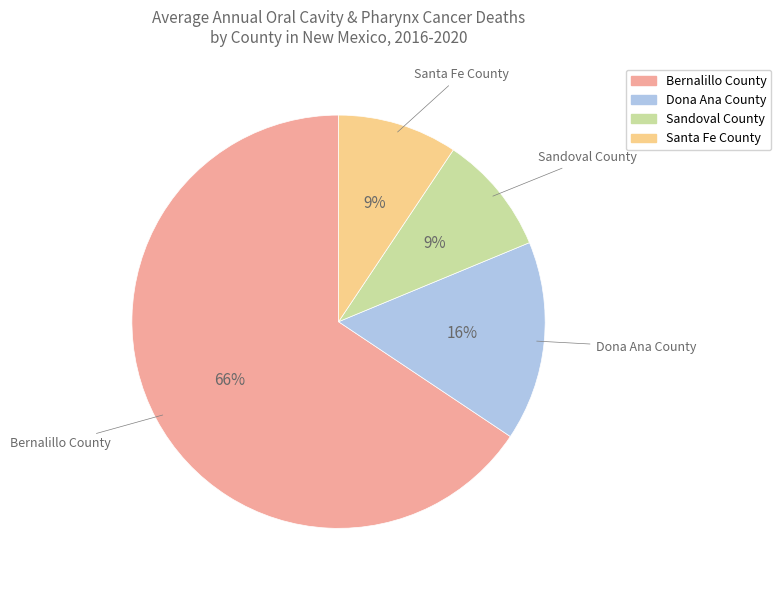

The Bernalillo County slice represents 66% of the pie. True or false?

True